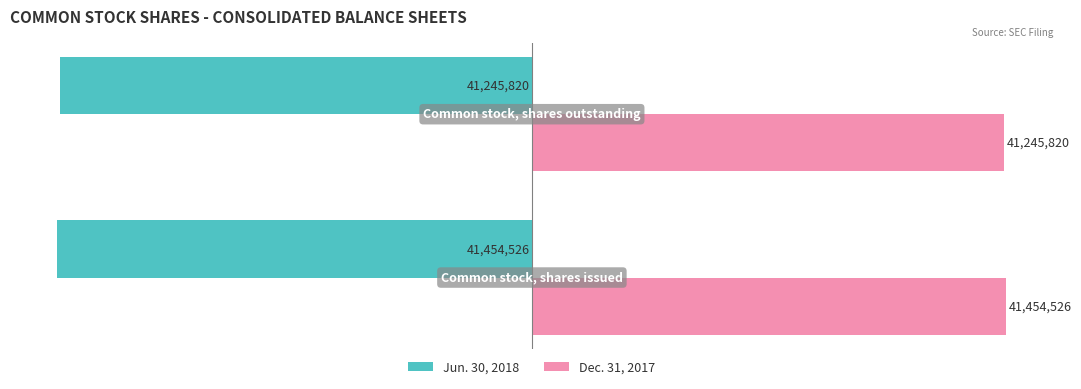

What are all the series names shown in the legend?

Jun. 30, 2018, Dec. 31, 2017